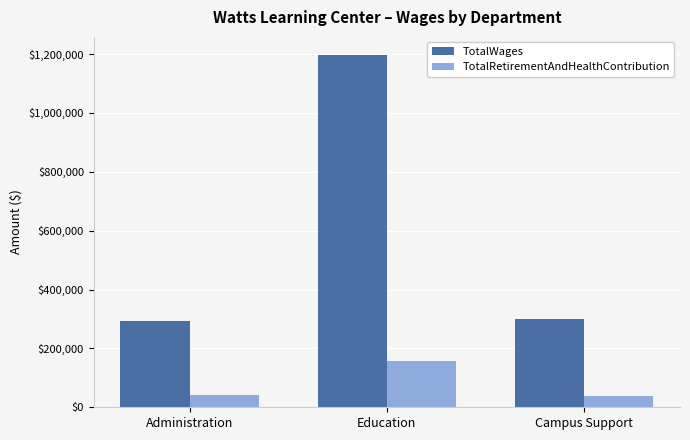

Rank the series by their maximum value, from highest to lowest.

TotalWages, TotalRetirementAndHealthContribution